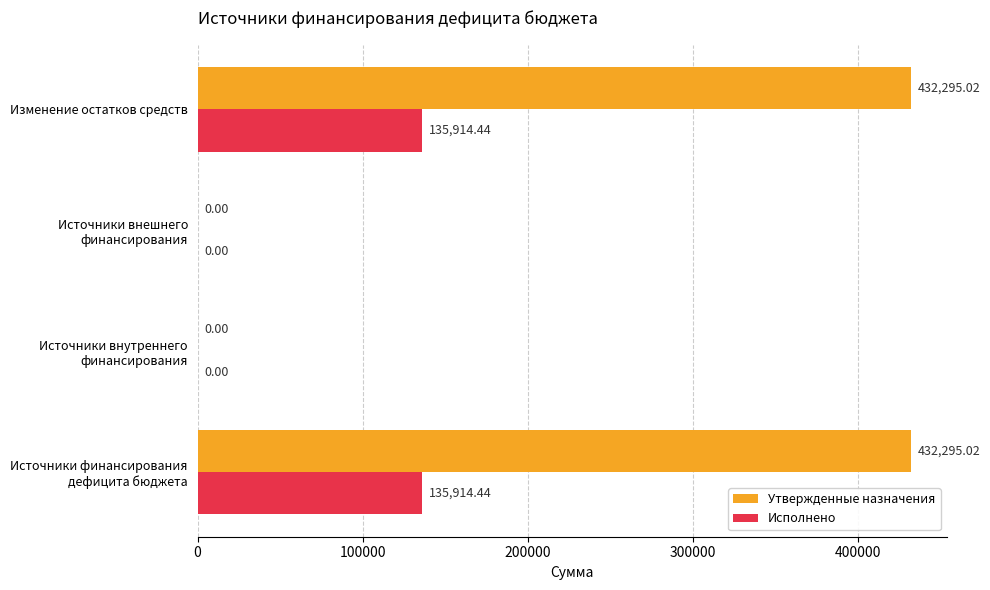

How many series are shown in this chart?

2